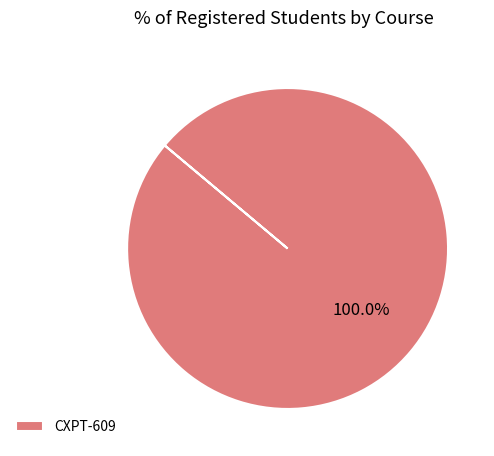

Rank the categories by value from lowest to highest.

CXPT-609